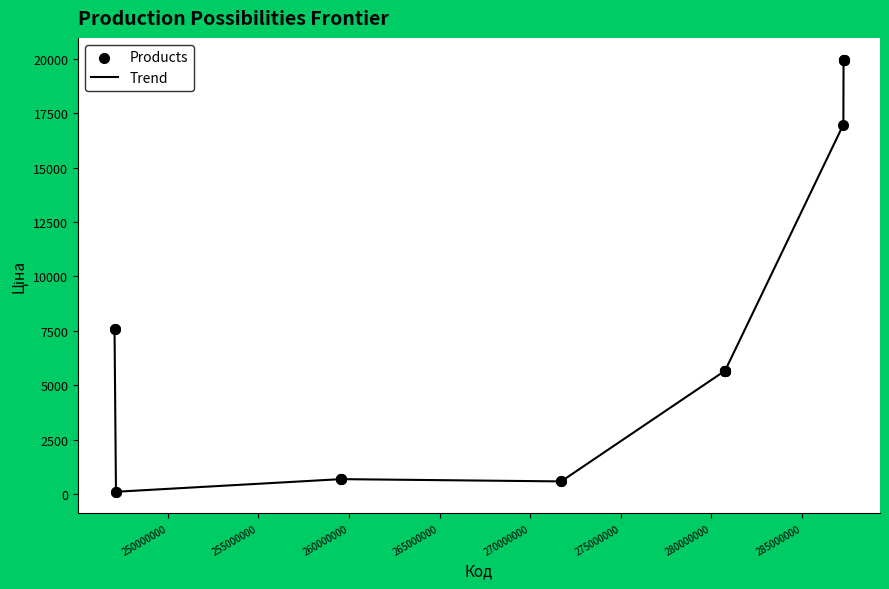

What is the difference between the maximum and minimum values?

19850.1